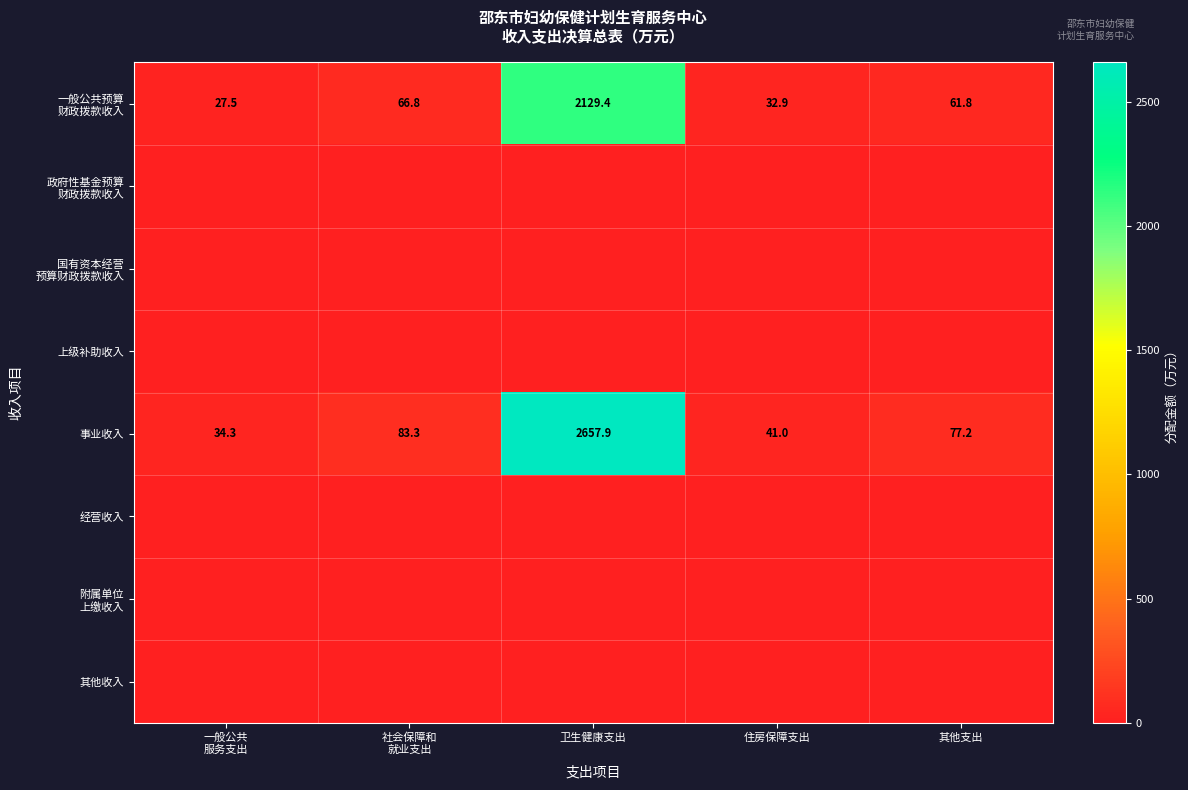

What is the average value of the 事业收入 series?

578.7